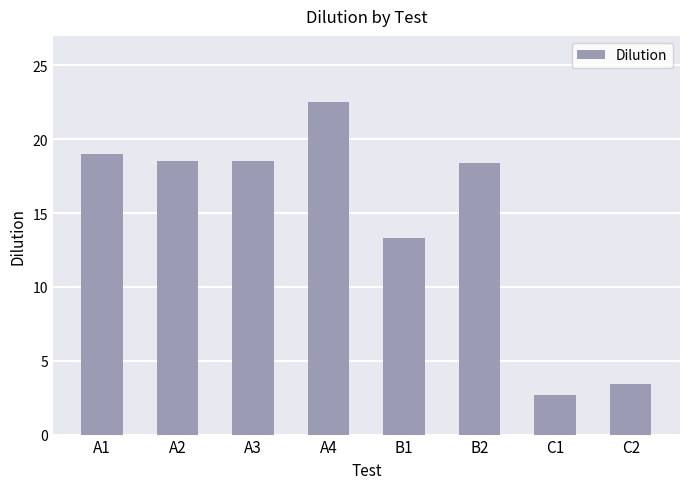

True or false: the data shows 27.0 at A3.

False